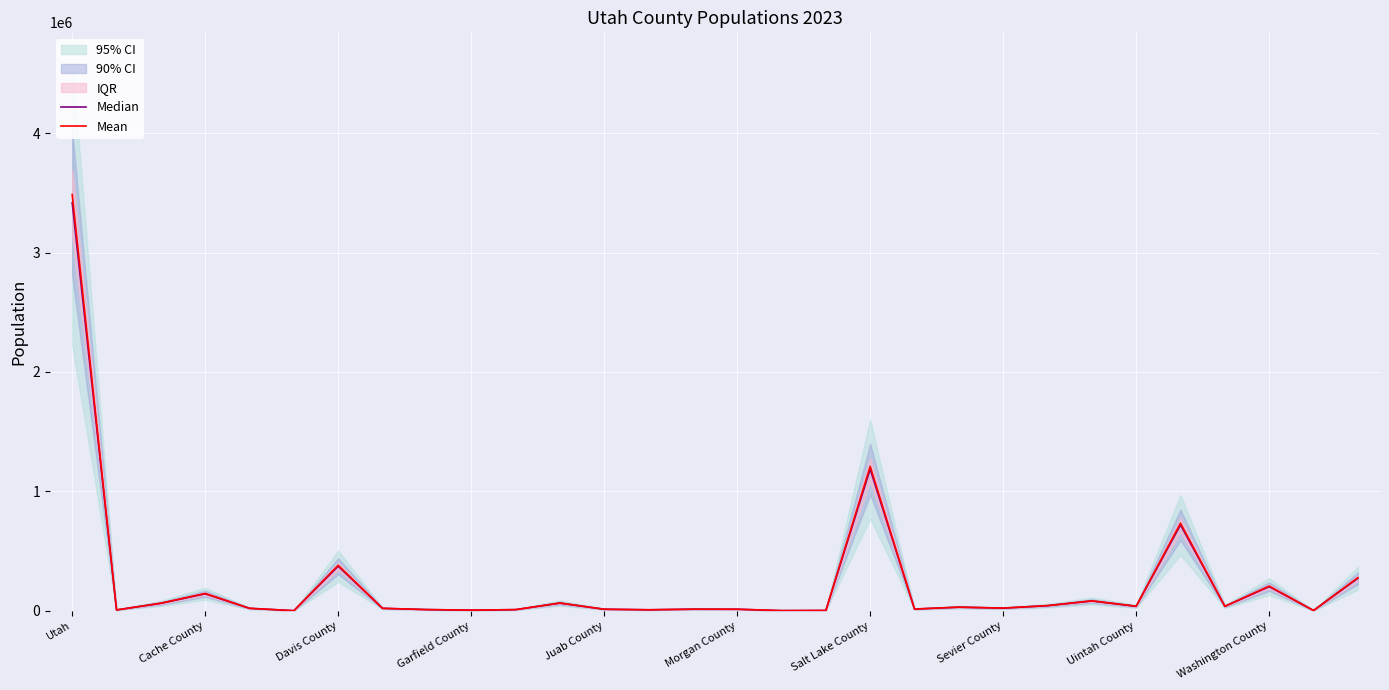

Which series has the largest total across all categories?

Mean